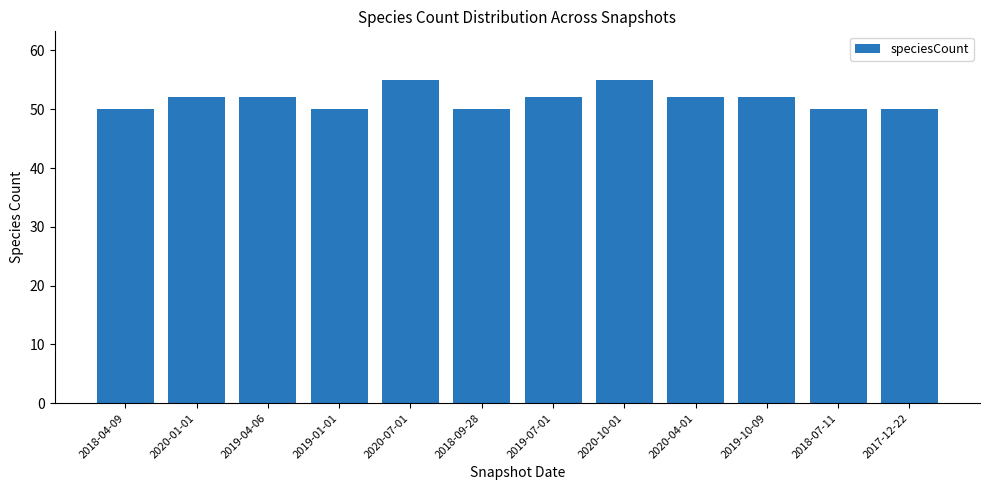

Are the bars horizontal?

No